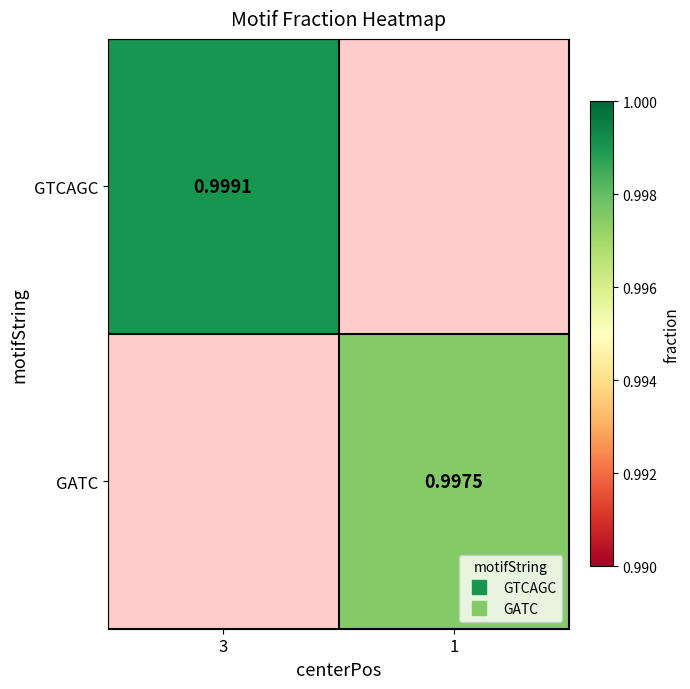

At which label does GTCAGC reach its peak?

3